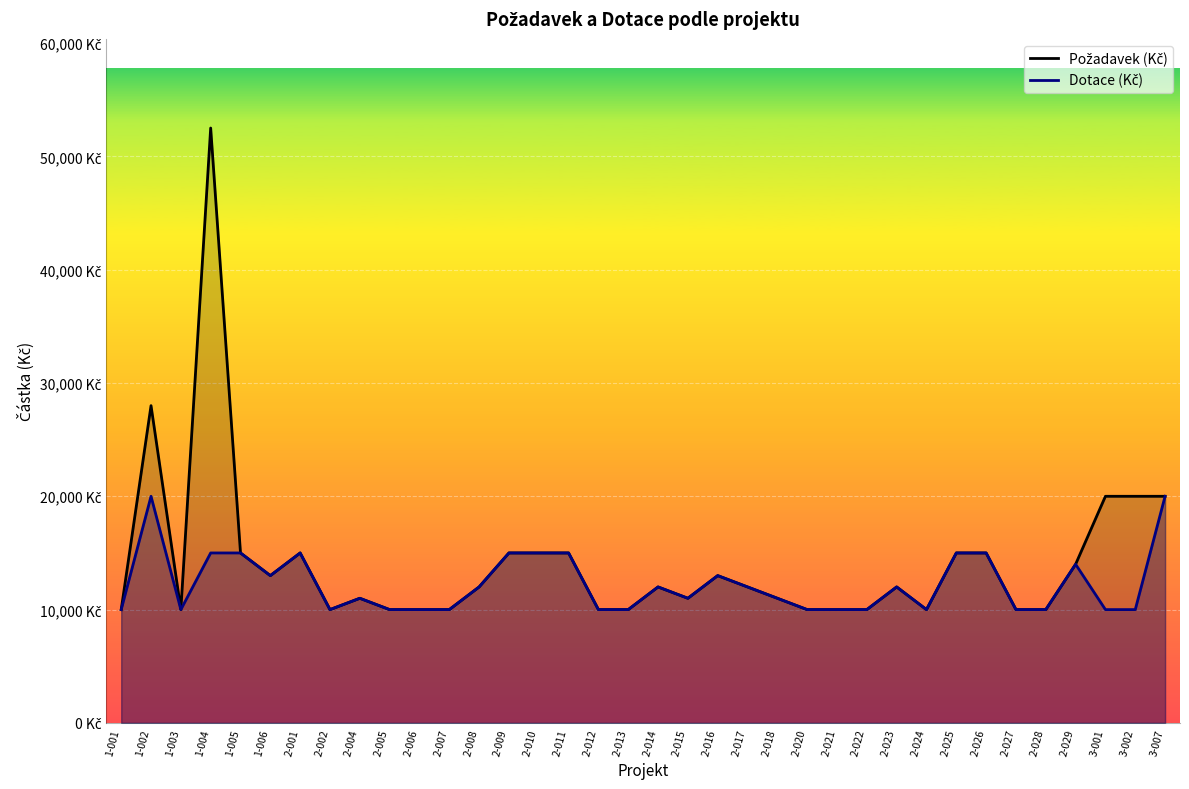

Reading left to right, what are all the values shown in this chart?

Požadavek (Kč): 10000	28000	10000	52500	15000	13000	15000	10000	11000	10000	10000	10000	12000	15000	15000	15000	10000	10000	12000	11000	13000	12000	11000	10000	10000	10000	12000	10000	15000	15000	10000	10000	14000	20000	20000	20000
Dotace (Kč): 10000	20000	10000	15000	15000	13000	15000	10000	11000	10000	10000	10000	12000	15000	15000	15000	10000	10000	12000	11000	13000	12000	11000	10000	10000	10000	12000	10000	15000	15000	10000	10000	14000	10000	10000	20000